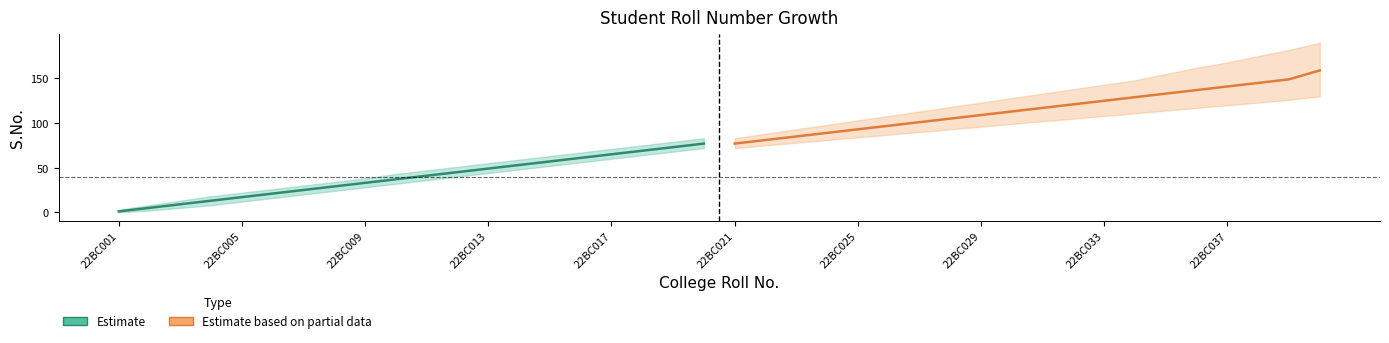

At how many categories does at least one series exceed 96?

15